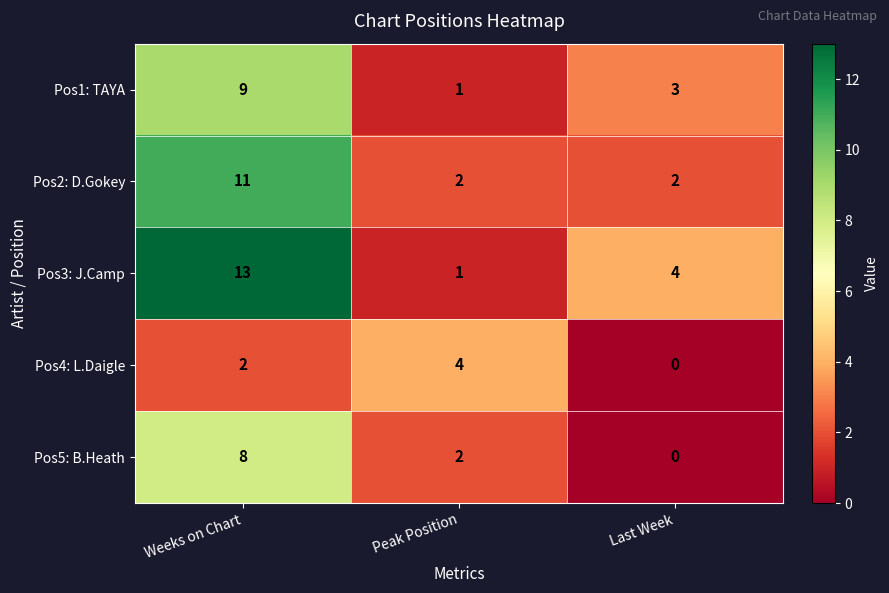

What is the sum of the Pos2: D.Gokey values at Peak Position and Weeks on Chart?

13